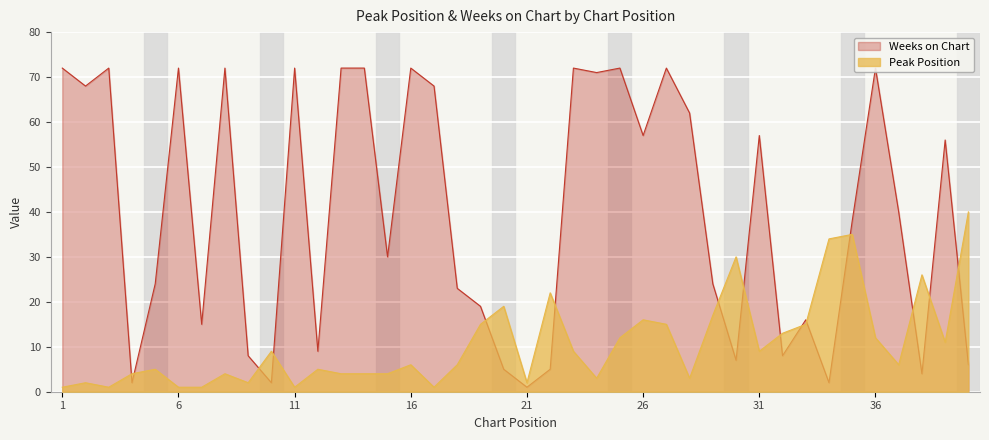

Which series has the largest range (max minus min)?

Weeks on Chart